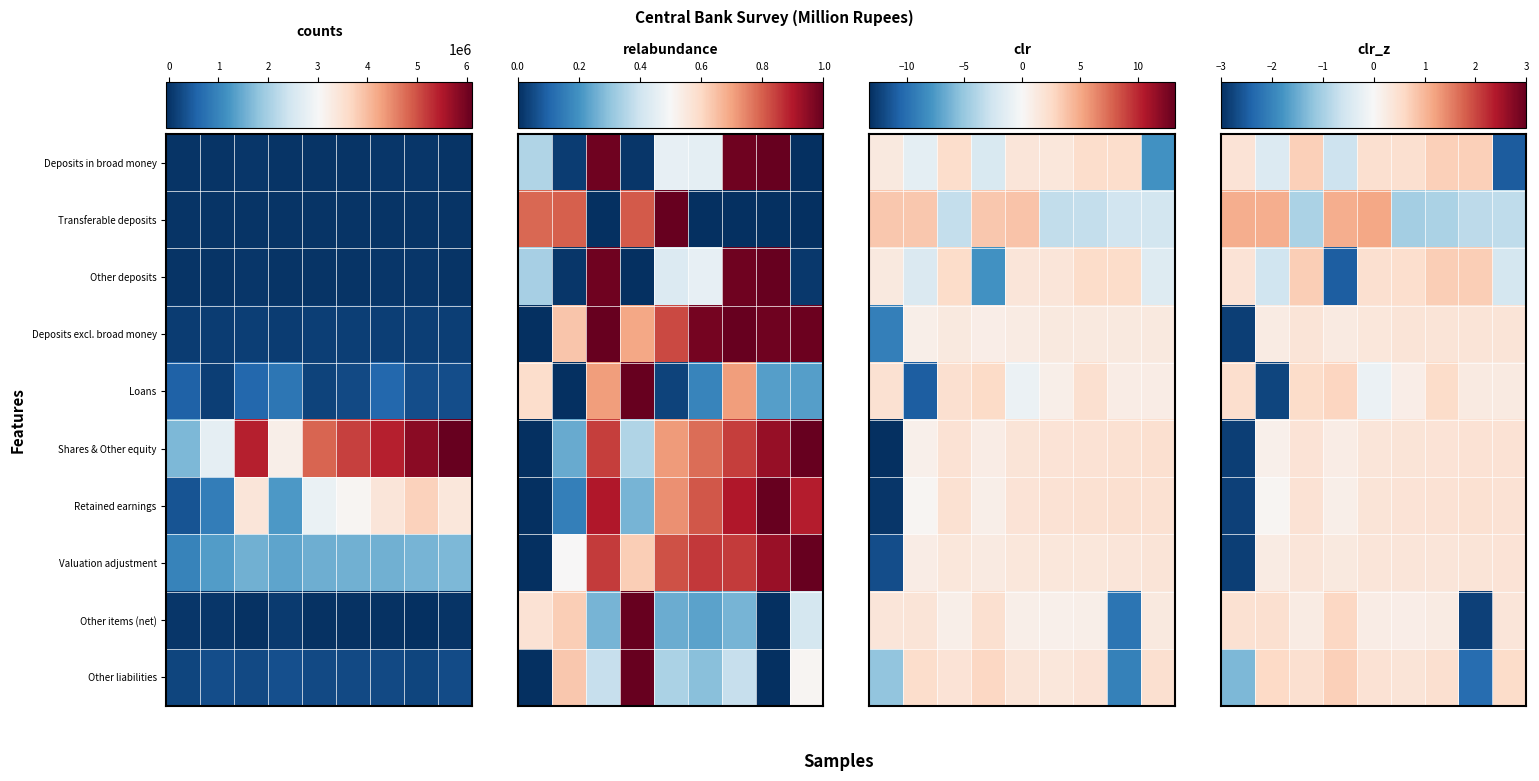

What is the greatest value displayed?

1.2